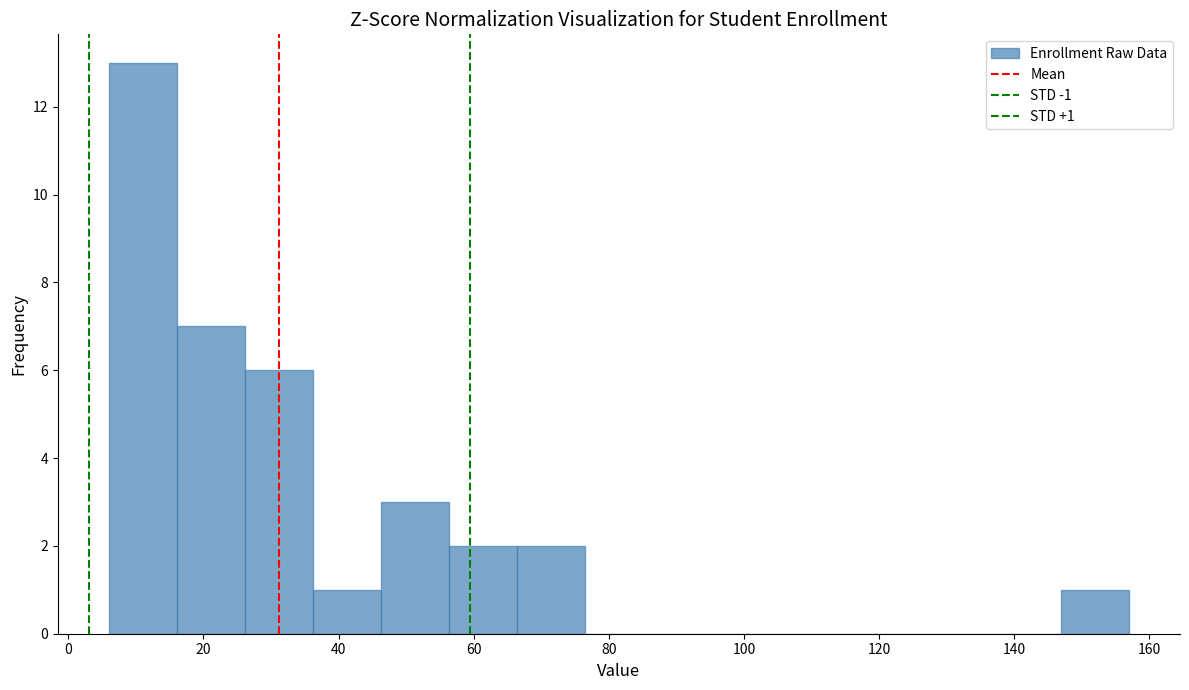

Which range on the x-axis has the tallest bar?

6 to 16